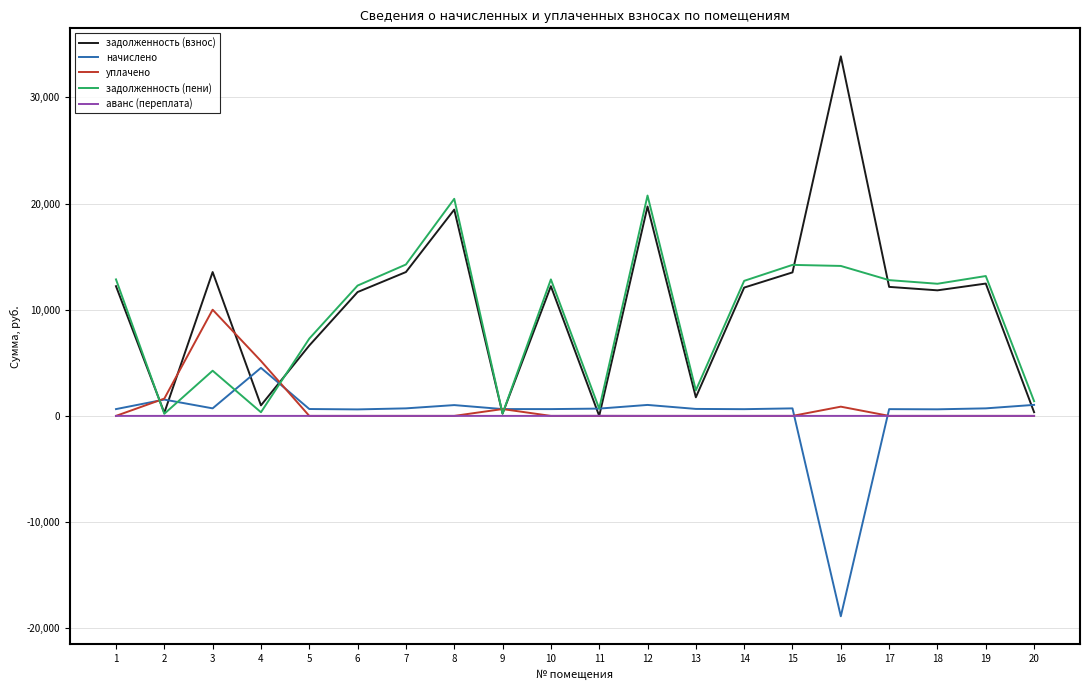

How many series are shown in this chart?

5